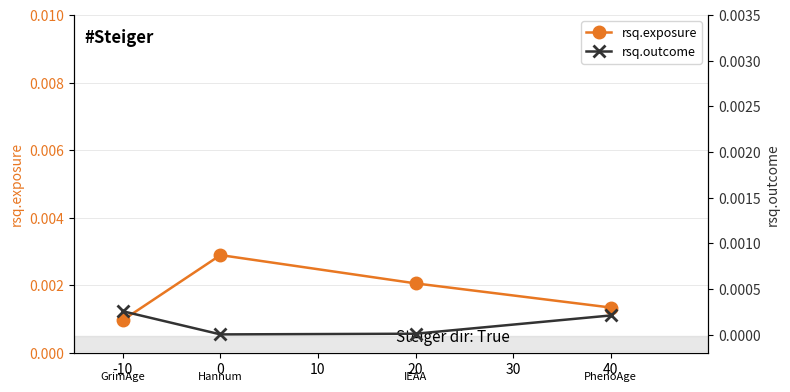

How many series are shown in this chart?

2